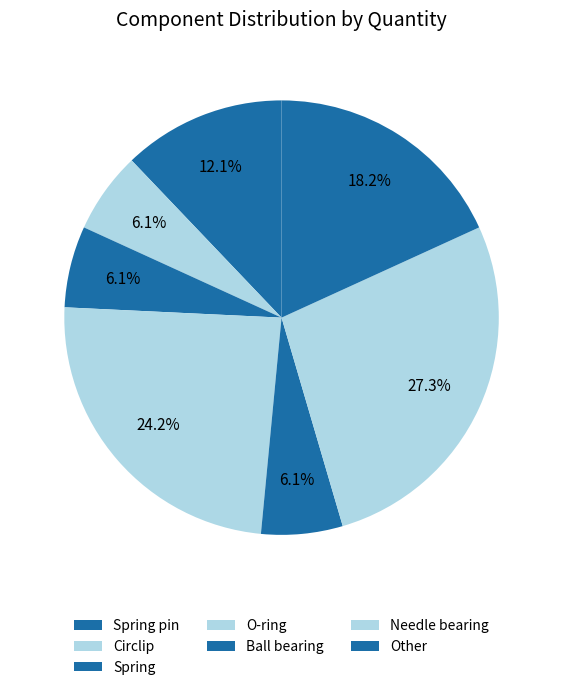

How many slices are in this pie chart?

7